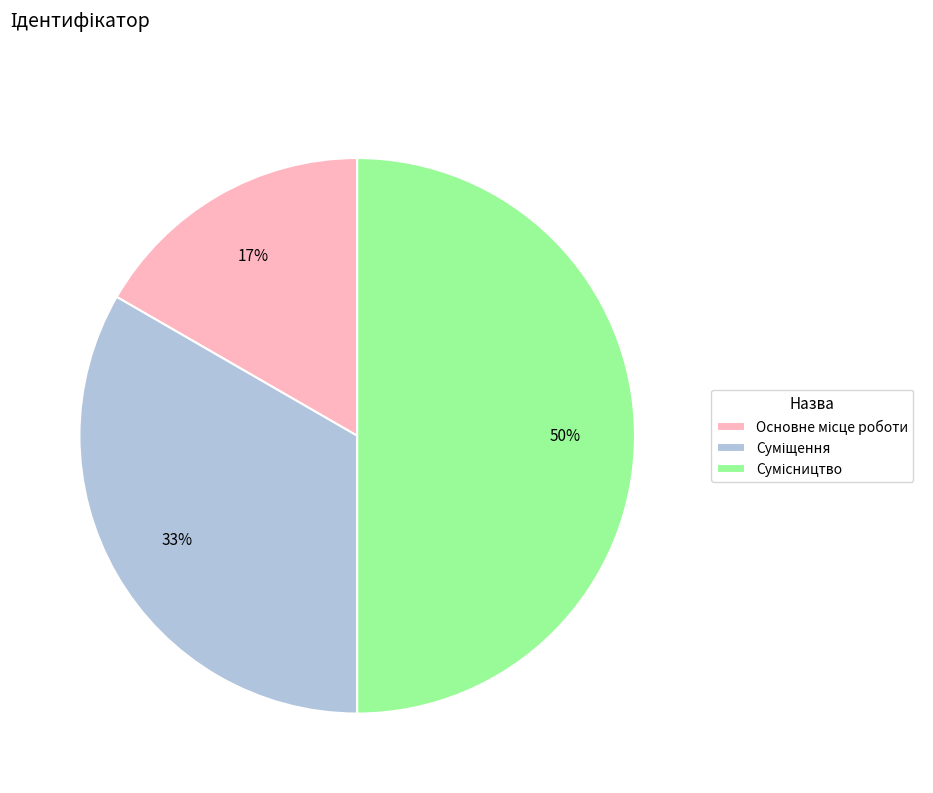

To the nearest percent, what is the difference between the largest and smallest slice percentages?

33%